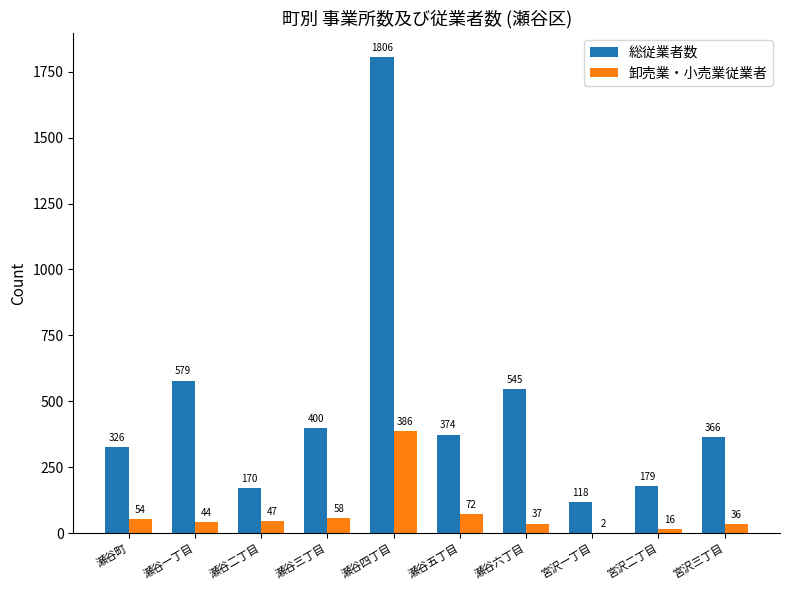

Which series has the largest total across all categories?

総従業者数